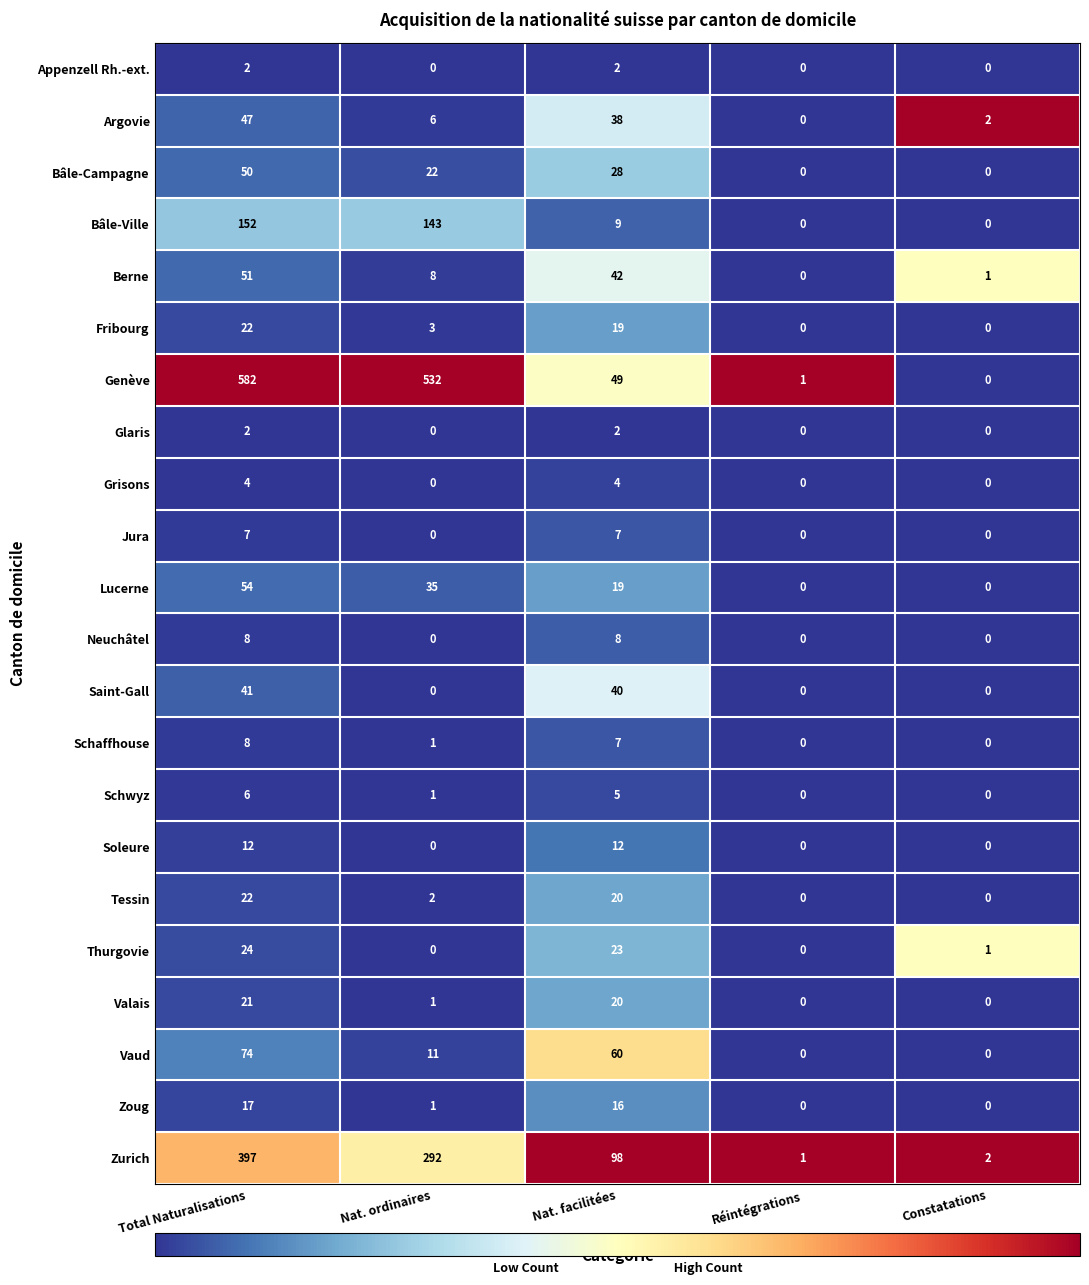

Where does the Bâle-Ville series first go above 9?

Total Naturalisations